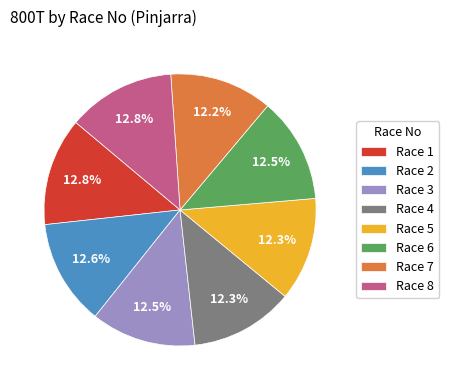

What is the total percentage of Race 6 and Race 1?

25.3%